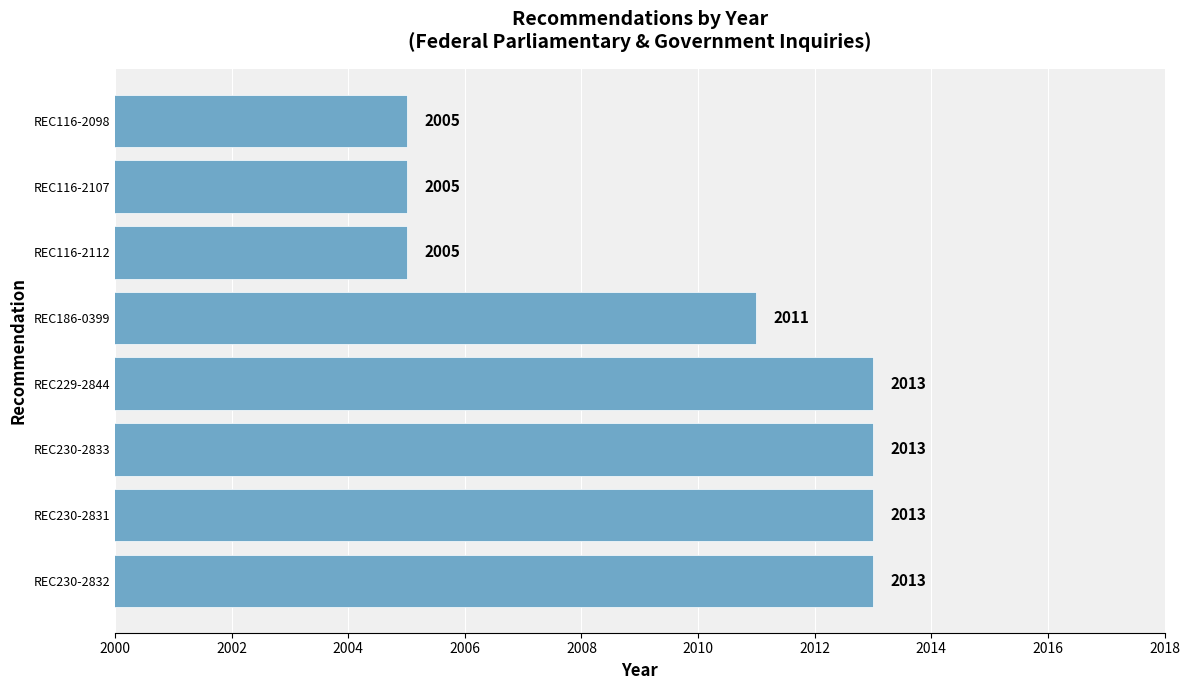

At which label is the value closest to 2009?

REC186-0399